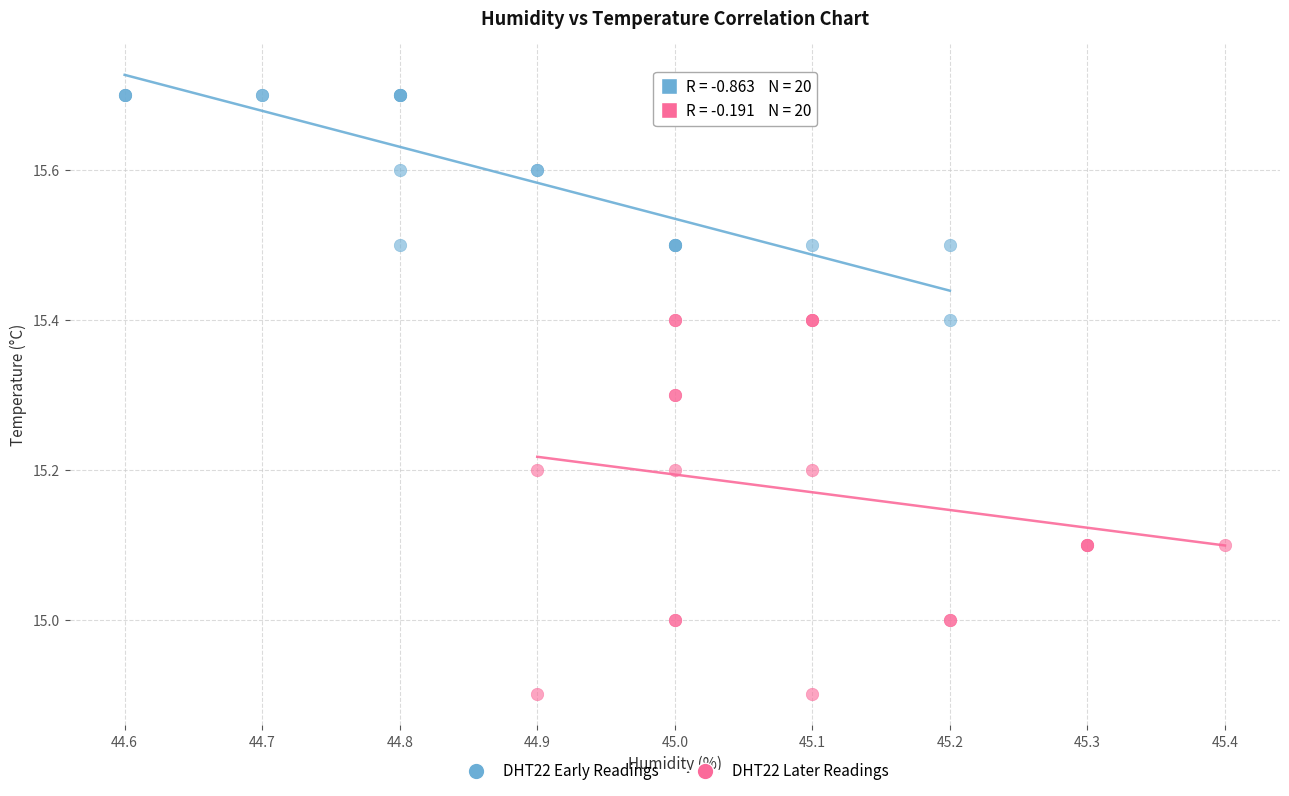

Which series contains the highest Y value?

DHT22 Early Readings